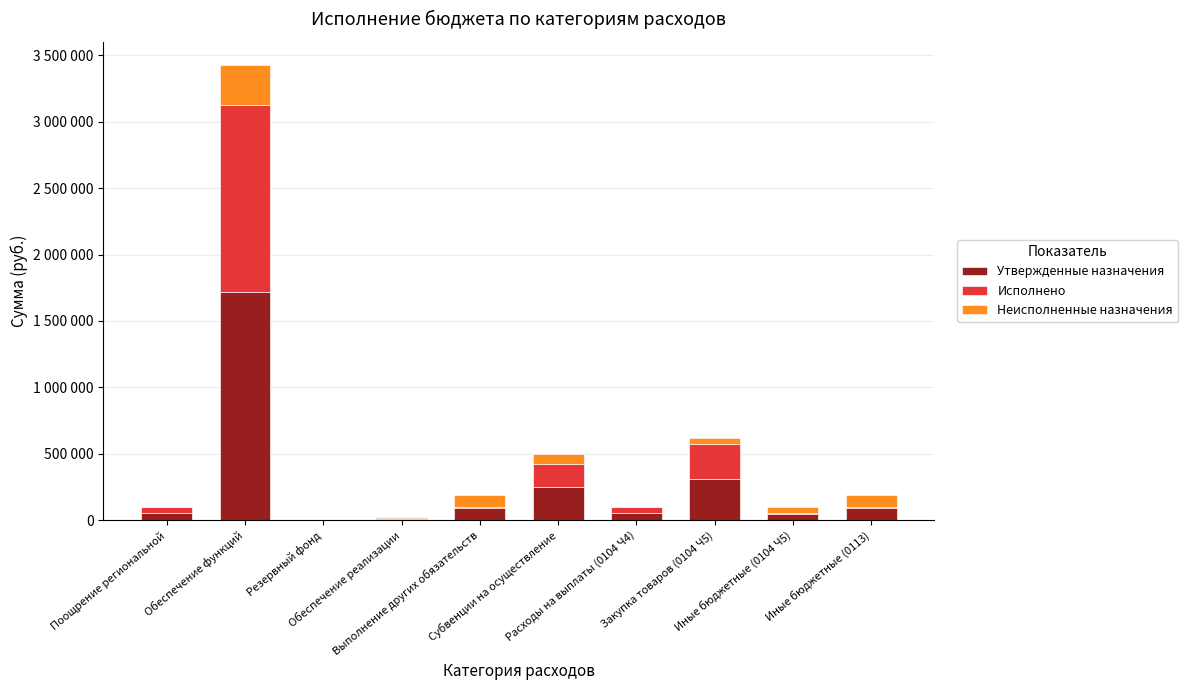

What is the total value across all series at Обеспечение реализации?

20000.0